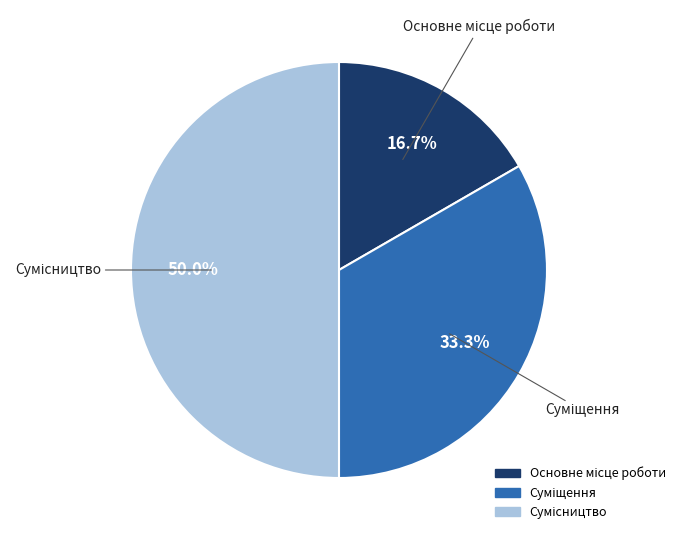

To the nearest percent, what portion does Основне місце роботи represent?

17%